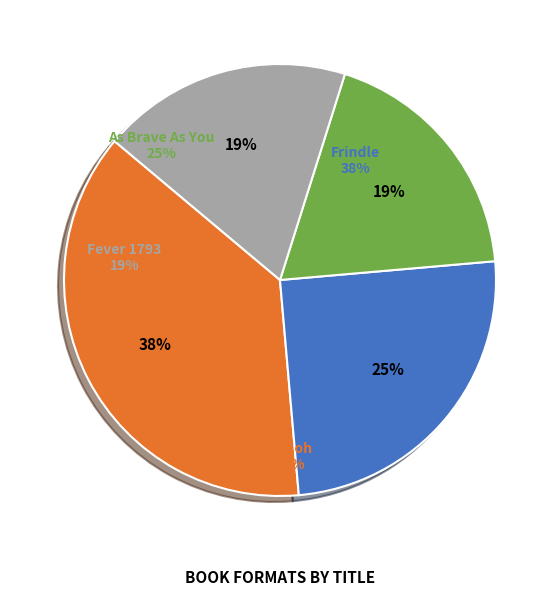

To the nearest percent, what is the combined percentage of As Brave As You and Fever 1793?

44%